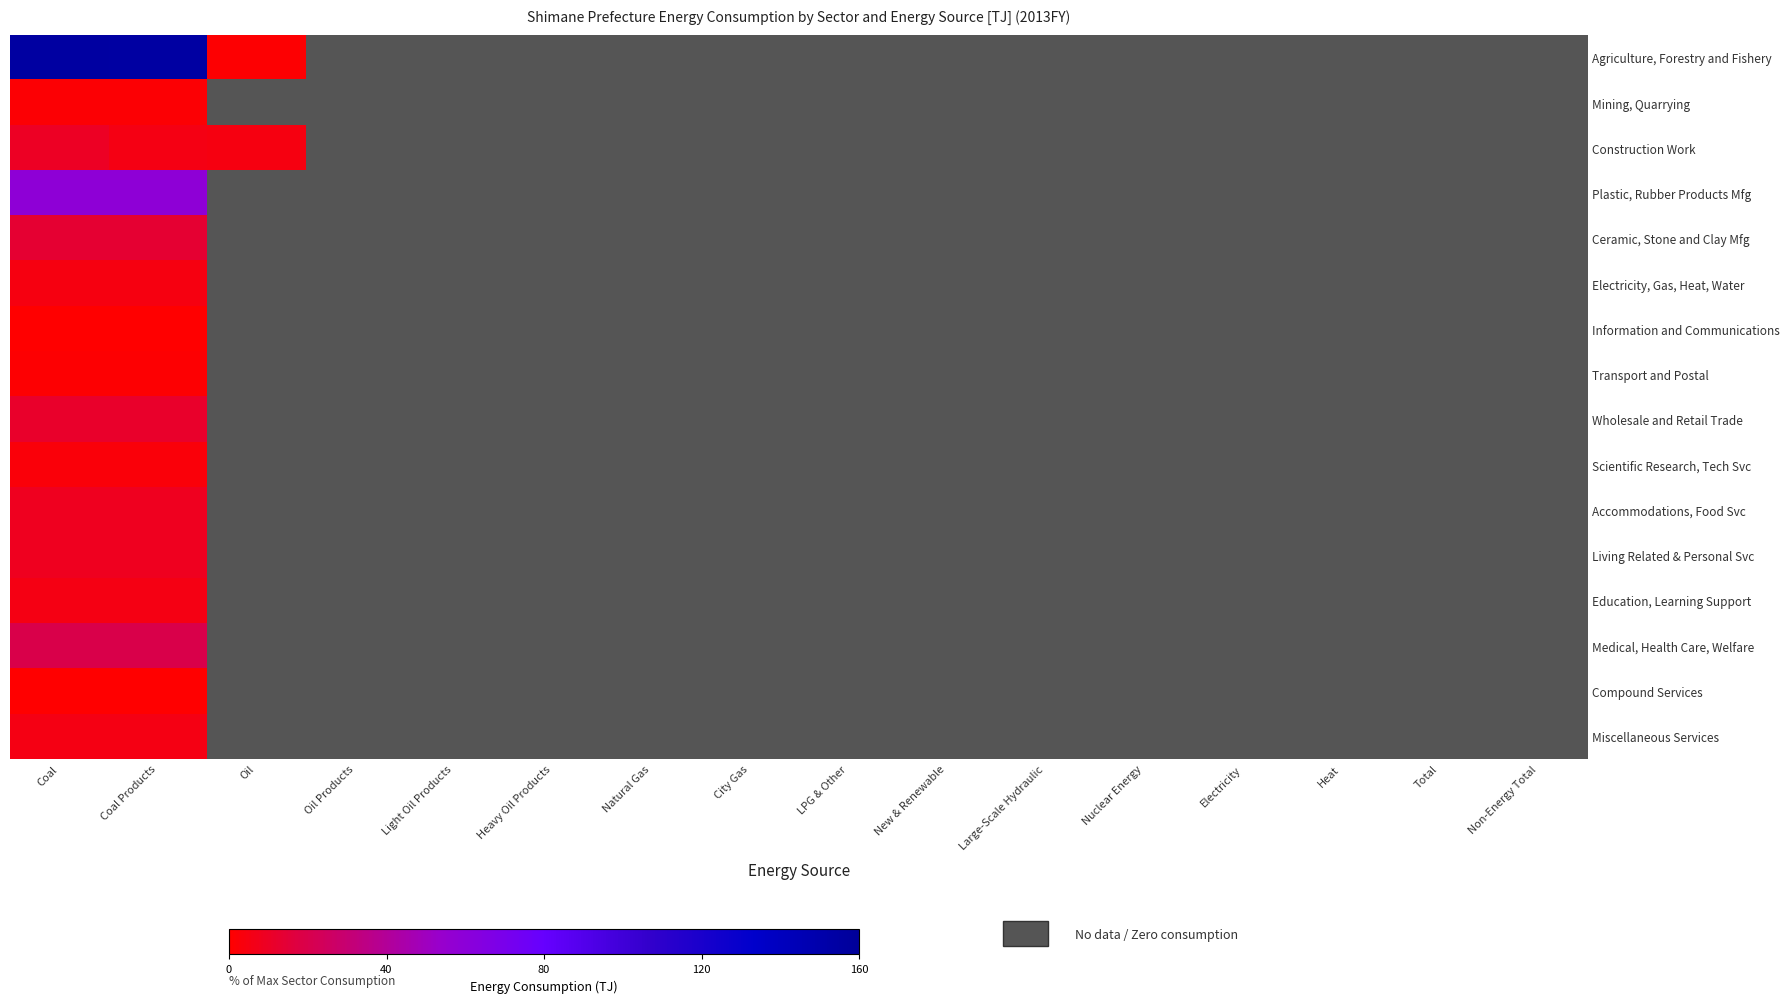

What is the total value across all series at Oil?

5.6